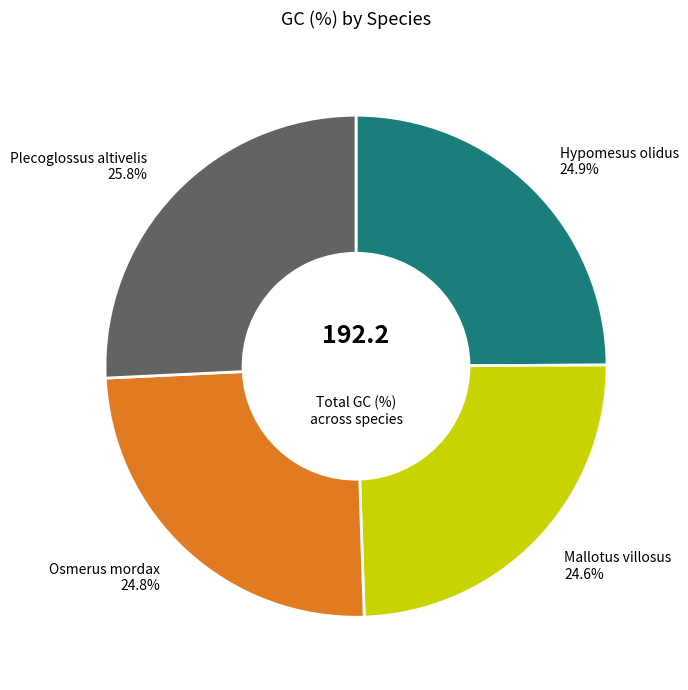

Is the sum of Plecoglossus altivelis and Osmerus mordax greater than half?

Yes